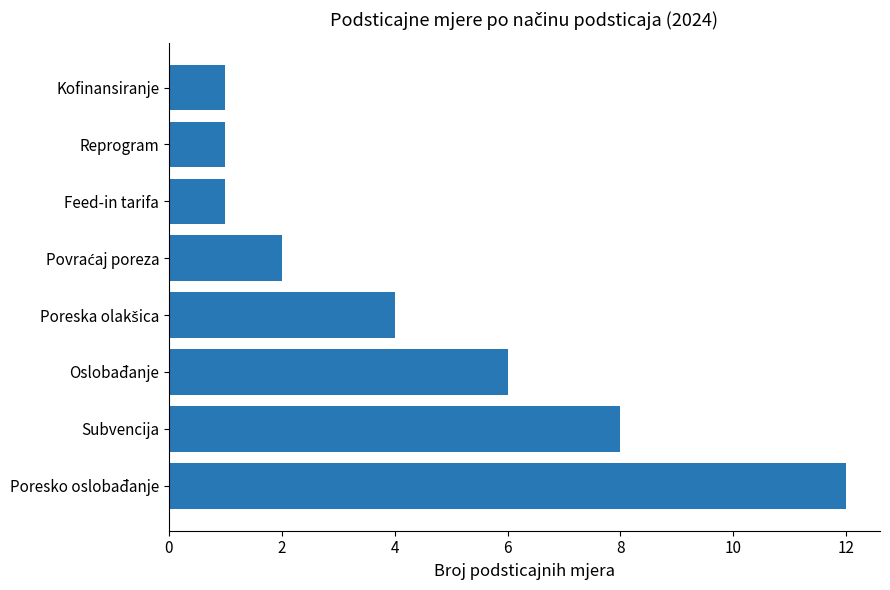

Reading bottom to top, what are all the values shown in this chart?

12	8	6	4	2	1	1	1